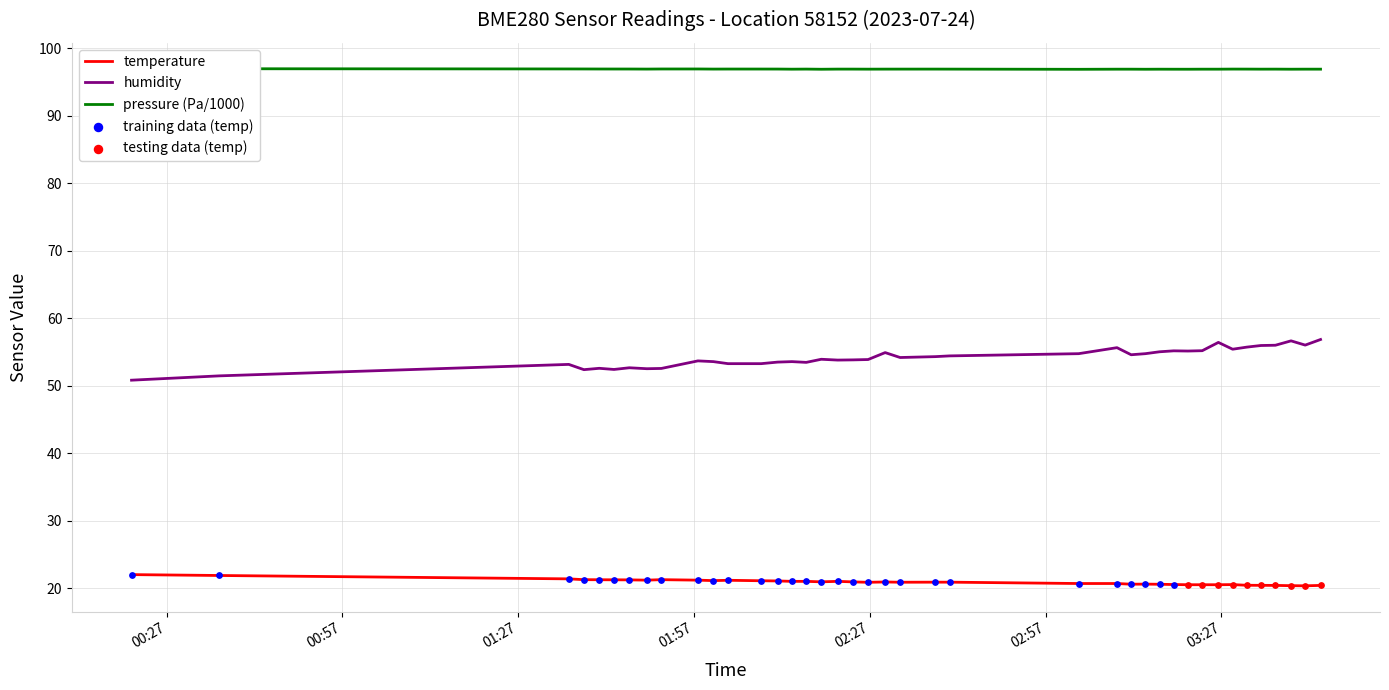

What is the minimum value for temperature?

20.3